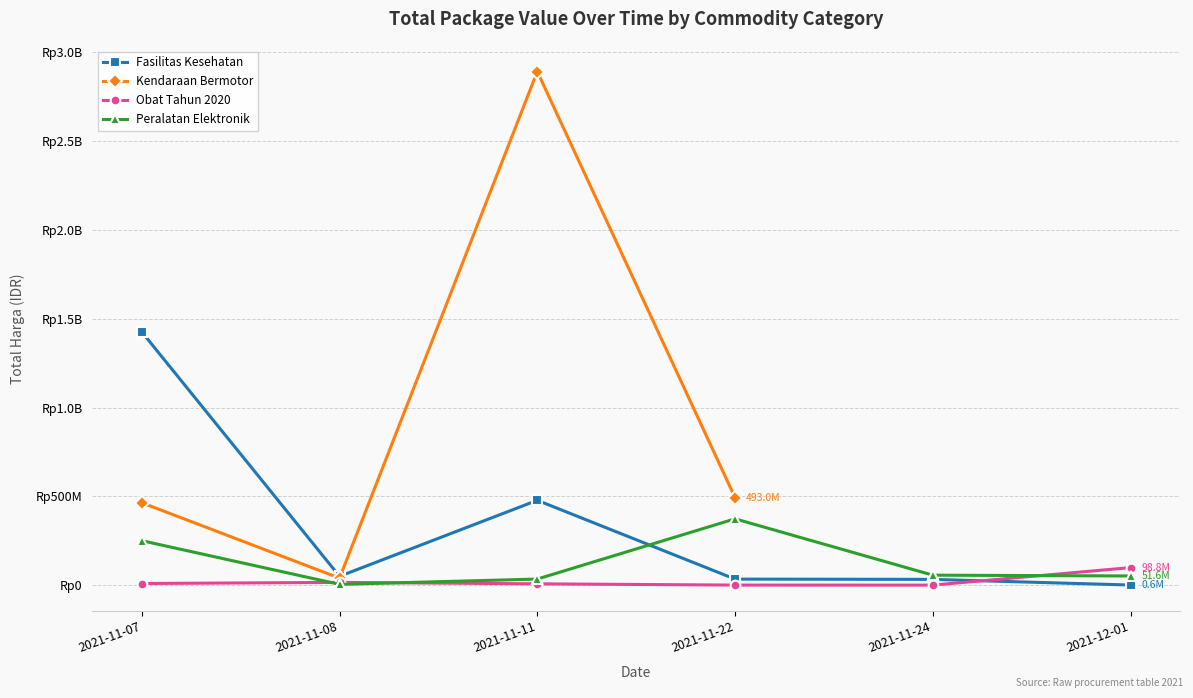

What position from the left is 2021-11-07?

1